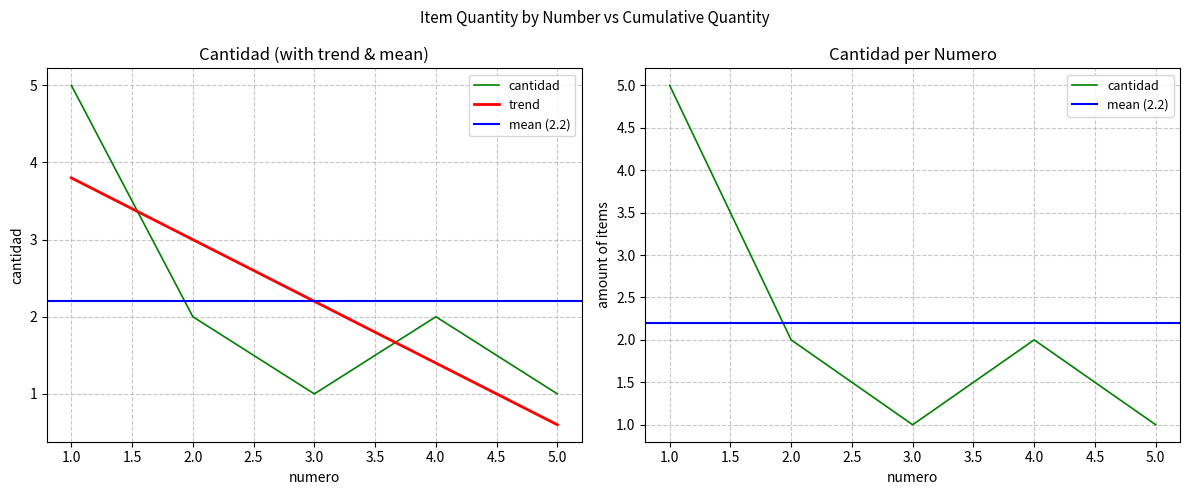

Rank the categories by value from lowest to highest.

3, 5, 2, 4, 1